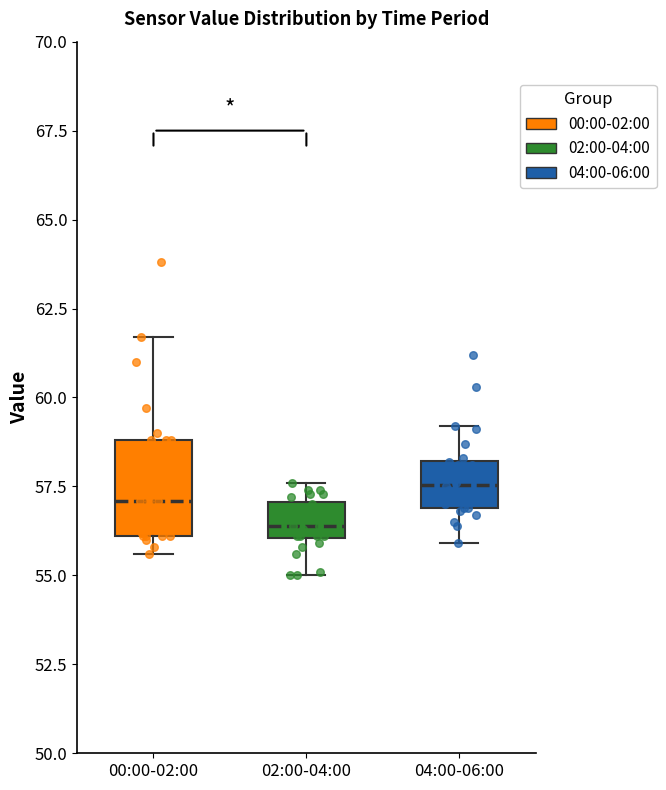

Where does the lower whisker of the box for 02:00-04:00 end on the y-axis? The values are not printed on the chart, so give them approximately, as read against the axis.

55.0